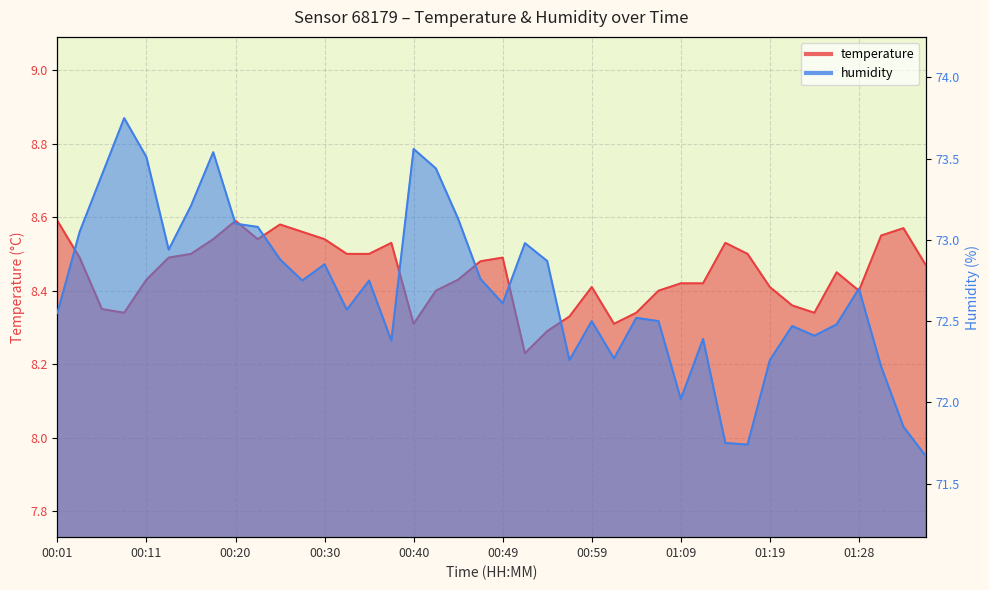

How many lines are shown in the chart?

2